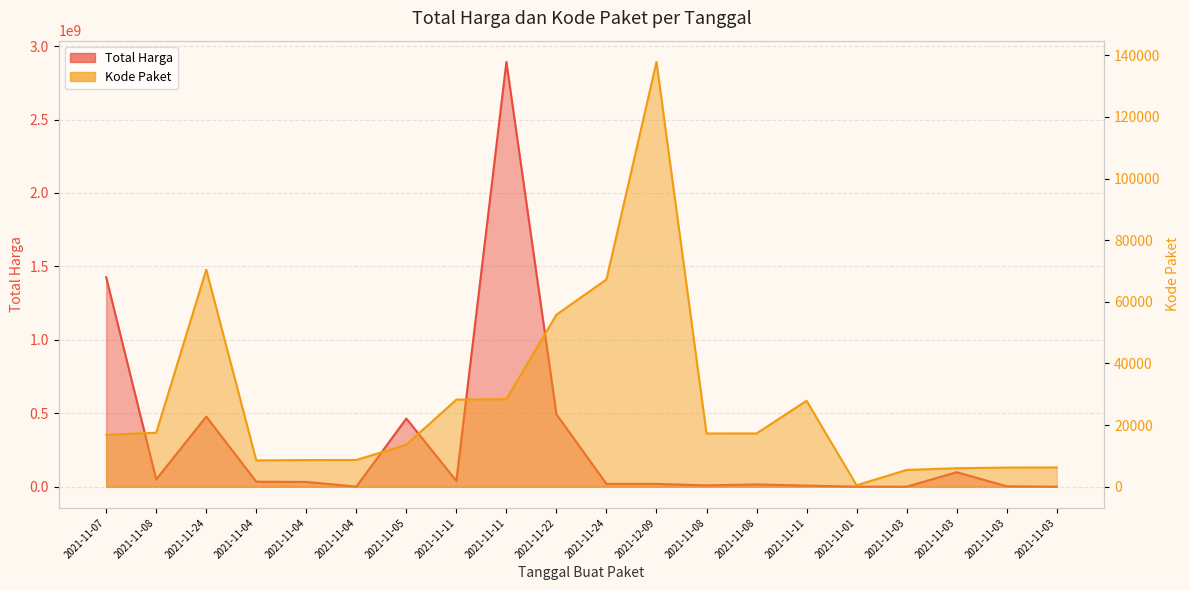

What is the total value across all series at 2021-11-08?

49747549